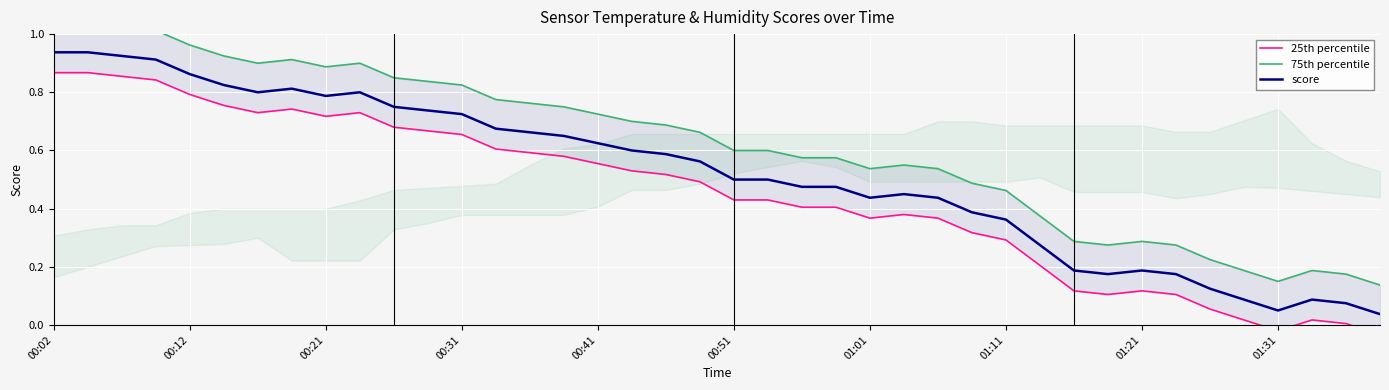

Between 18 and 27, which series saw the biggest shift?

75th percentile